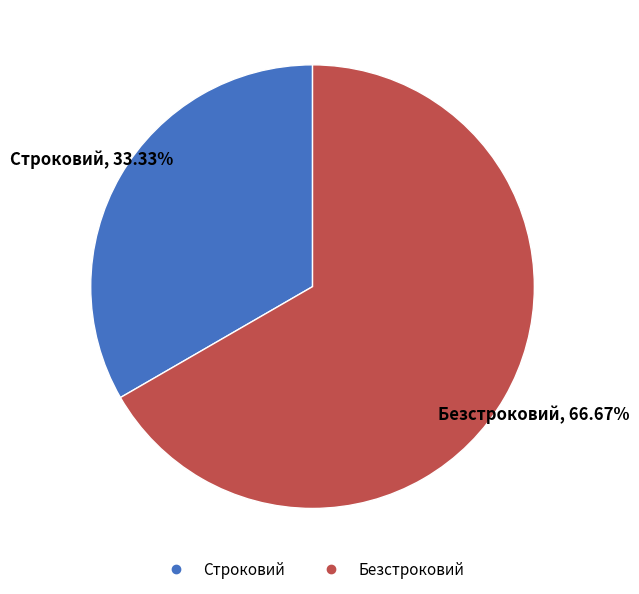

To the nearest percent, what portion does Безстроковий represent?

67%